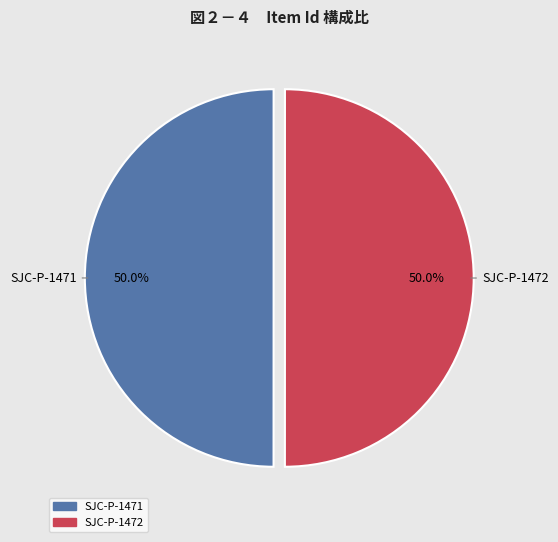

What is the ratio of the value at SJC-P-1471 to the value at SJC-P-1472?

1.0